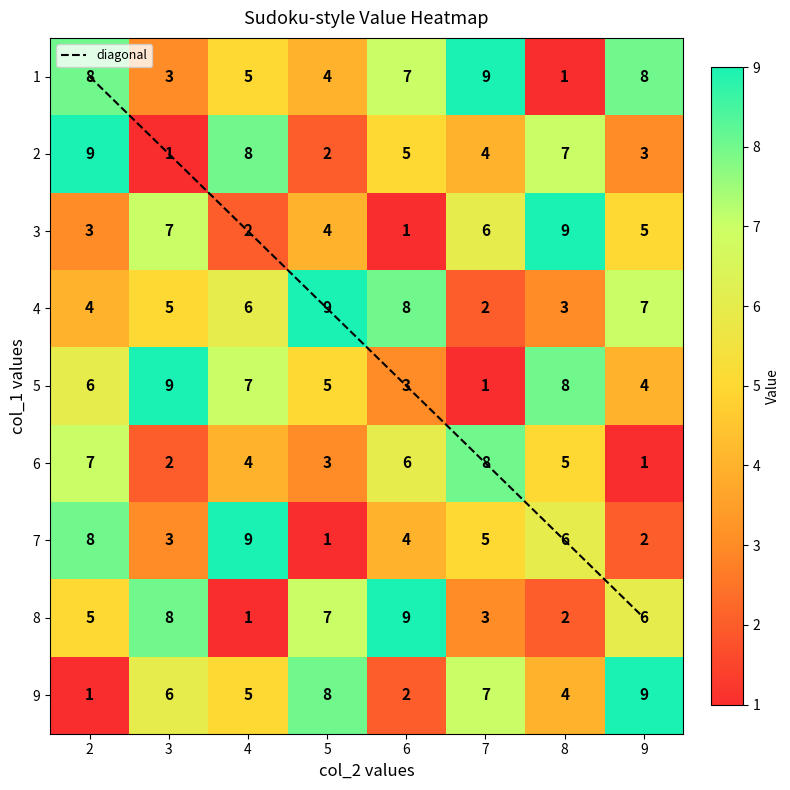

Where is 8 nearest to the value 5?

2